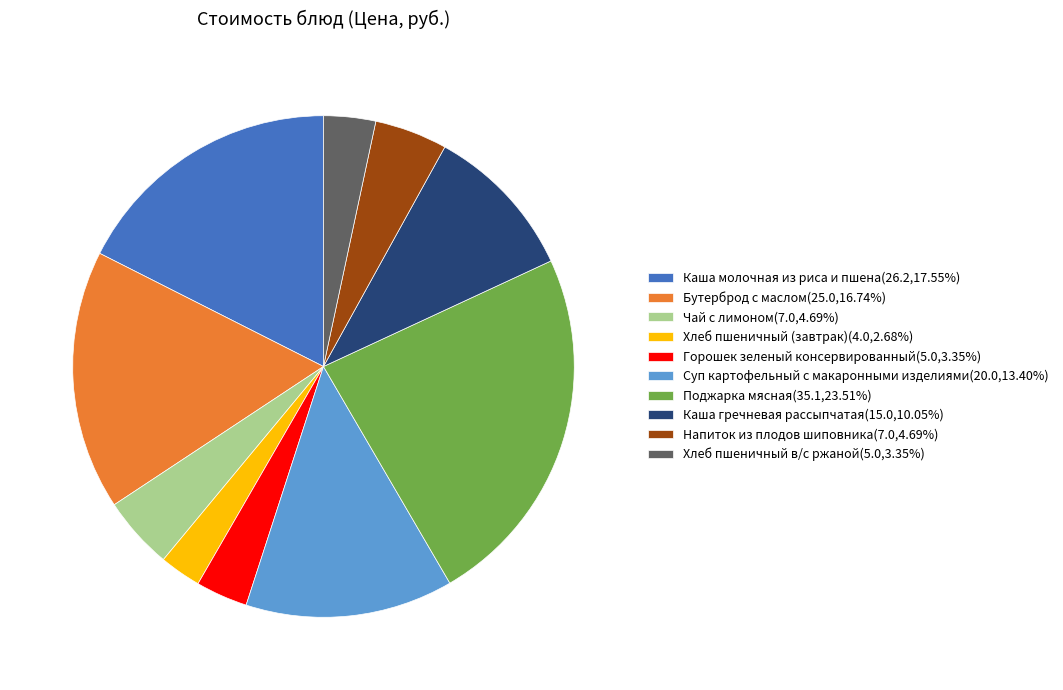

Which category has the smallest portion of the pie?

Хлеб пшеничный (завтрак)